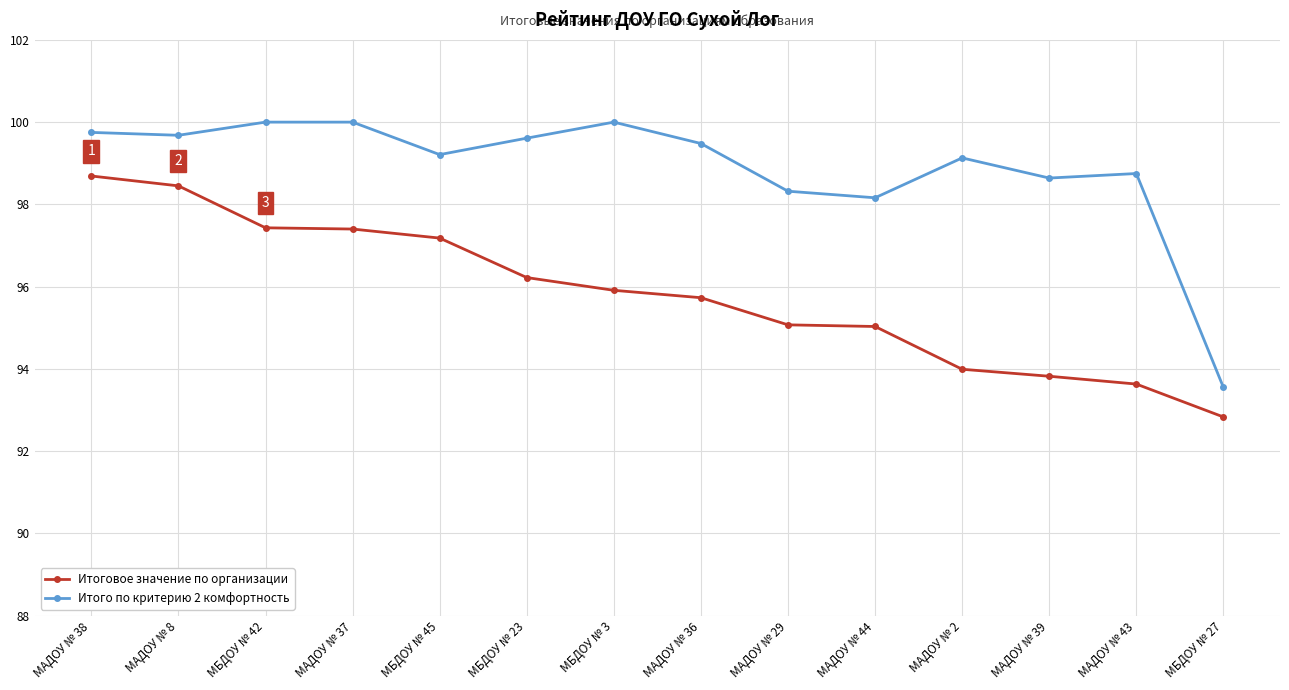

Rank the series by their average value, from highest to lowest.

Итого по критерию 2 комфортность, Итоговое значение по организации